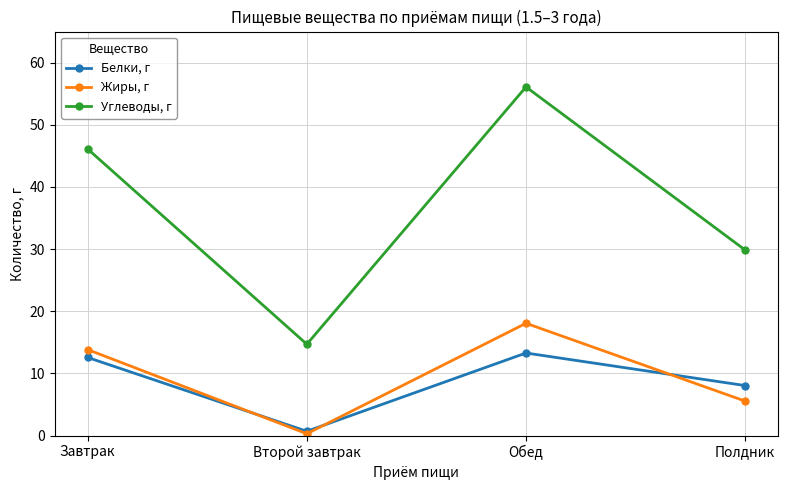

What is the spread (max minus min) of values at Полдник?

24.3